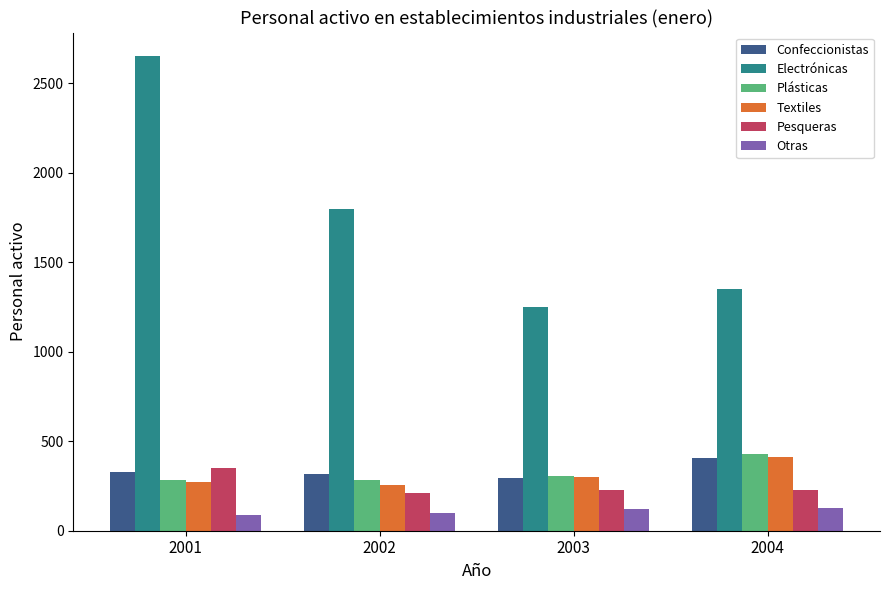

What is the value of the Electrónicas bar at the 1st from the left?

2652